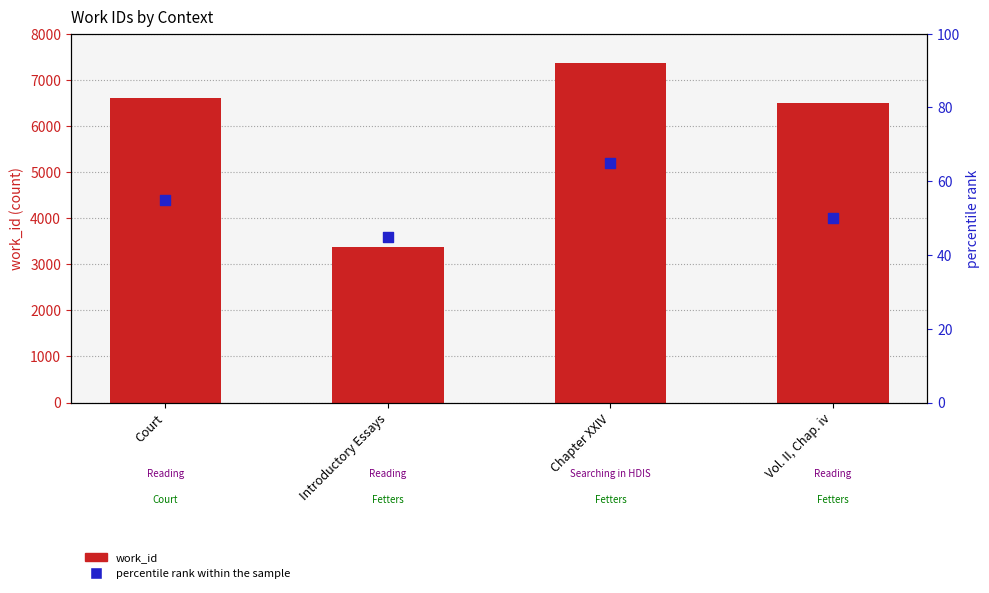

At how many categories does at least one series exceed 171?

4